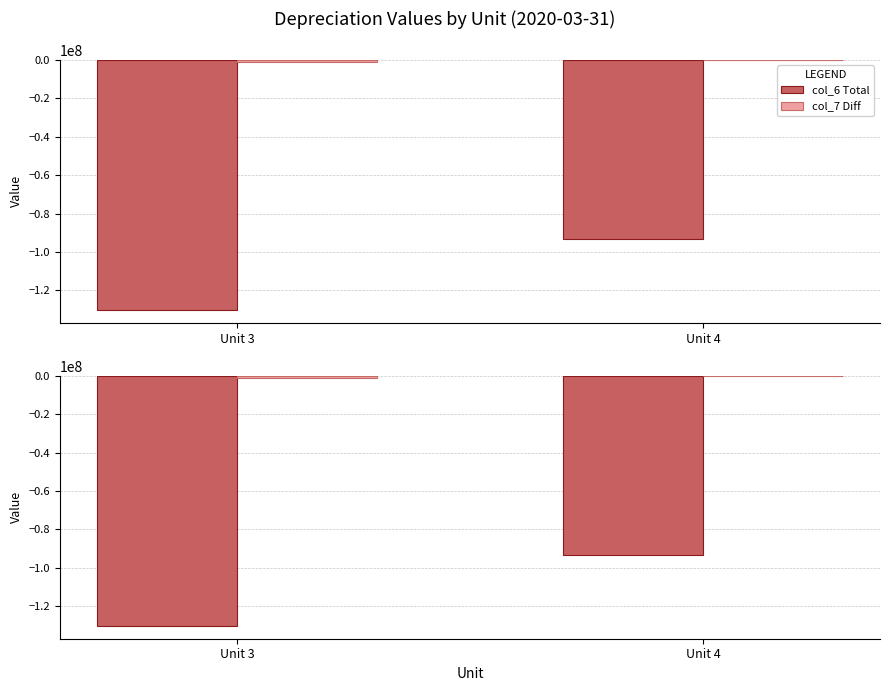

Which series has the largest range (max minus min)?

col_6 Total